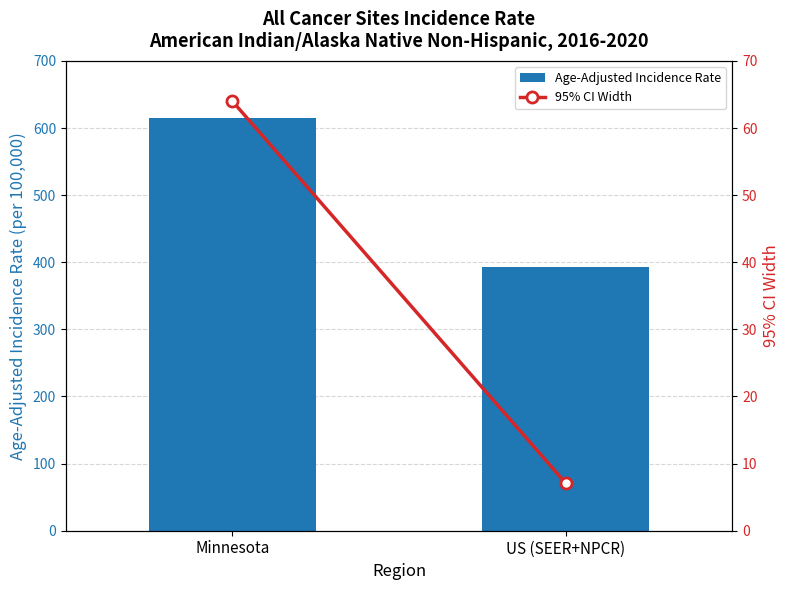

How many distinct data groups are displayed?

2